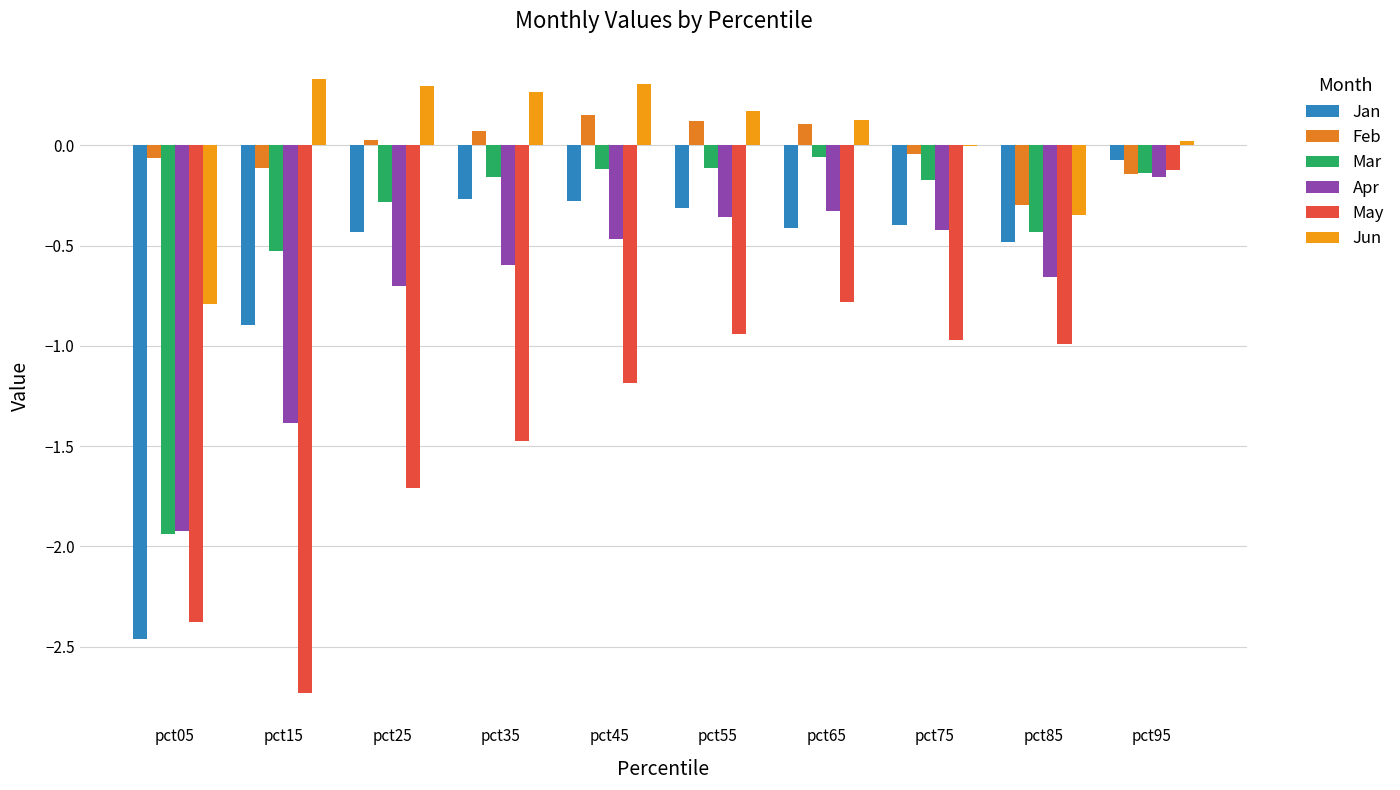

What is the sum of all May values?

-13.3